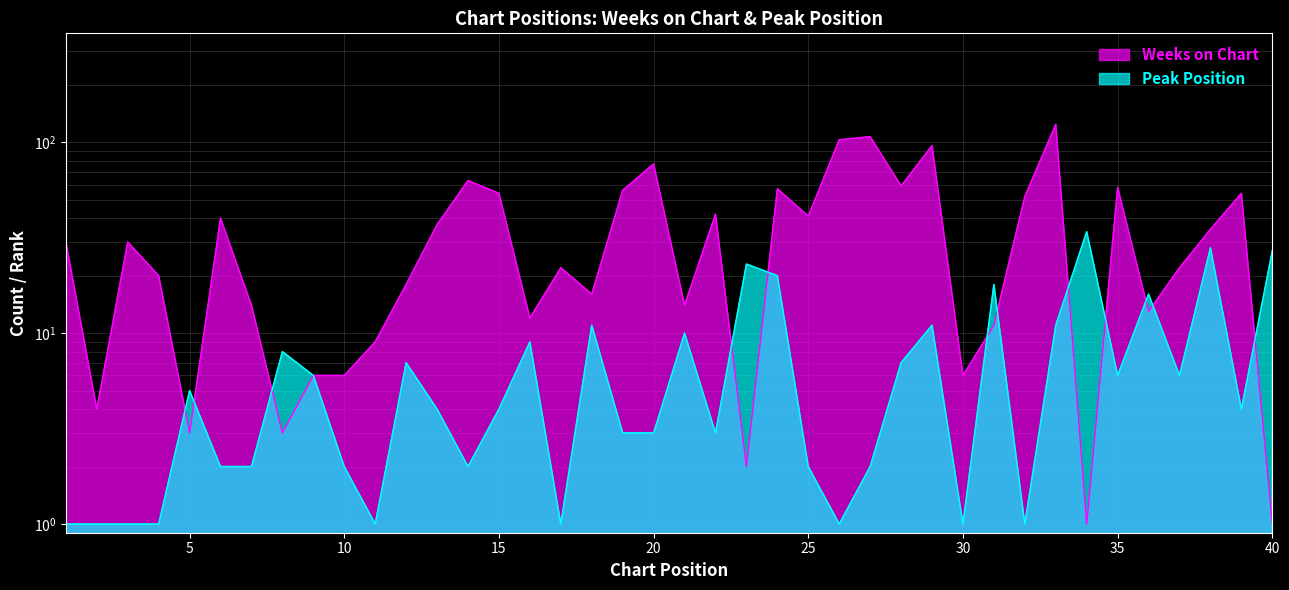

What are all the series names shown in the legend?

Weeks on Chart, Peak Position